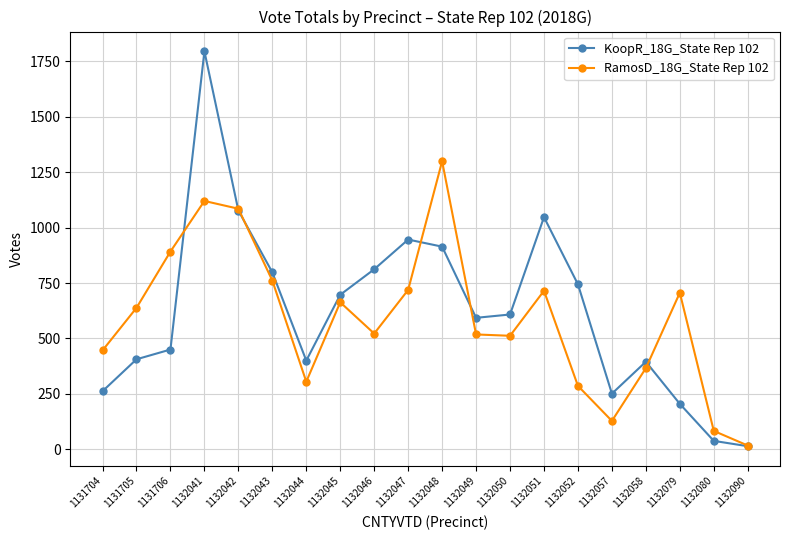

True or false: RamosD_18G_State Rep 102 has more than 2 points higher than both neighbors.

True